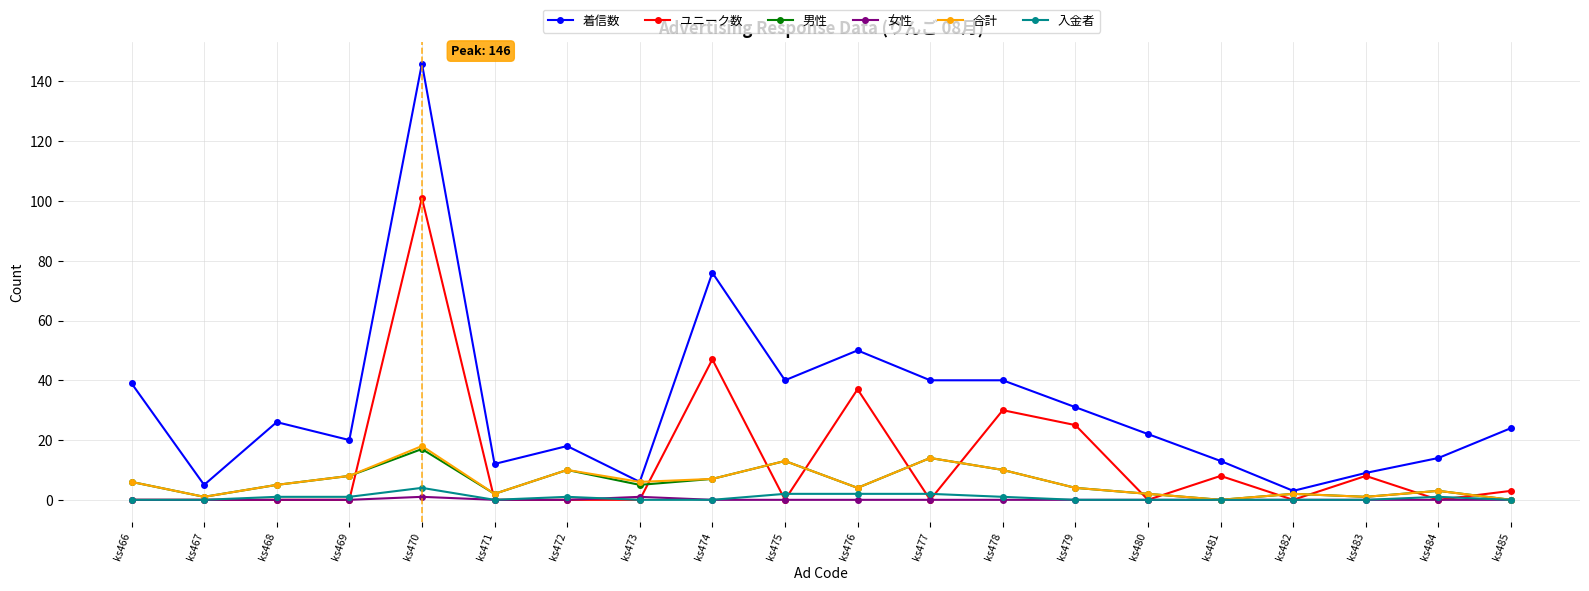

At how many categories does at least one series exceed 143?

1